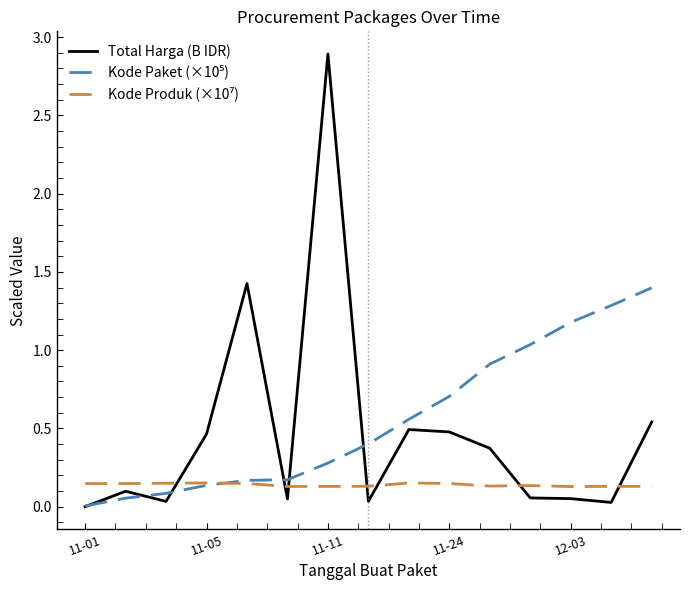

What is the maximum value for Total Harga (B IDR)?

2.9